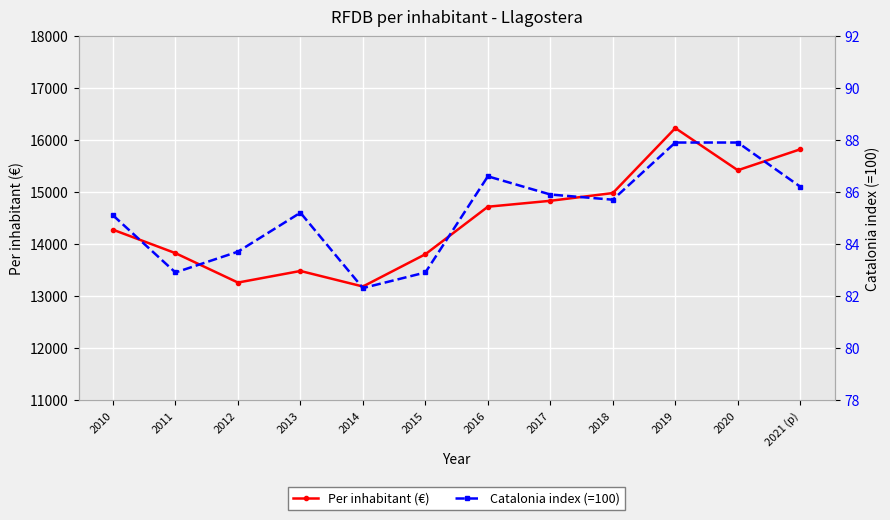

Which series has the widest spread of values?

Per inhabitant (€)